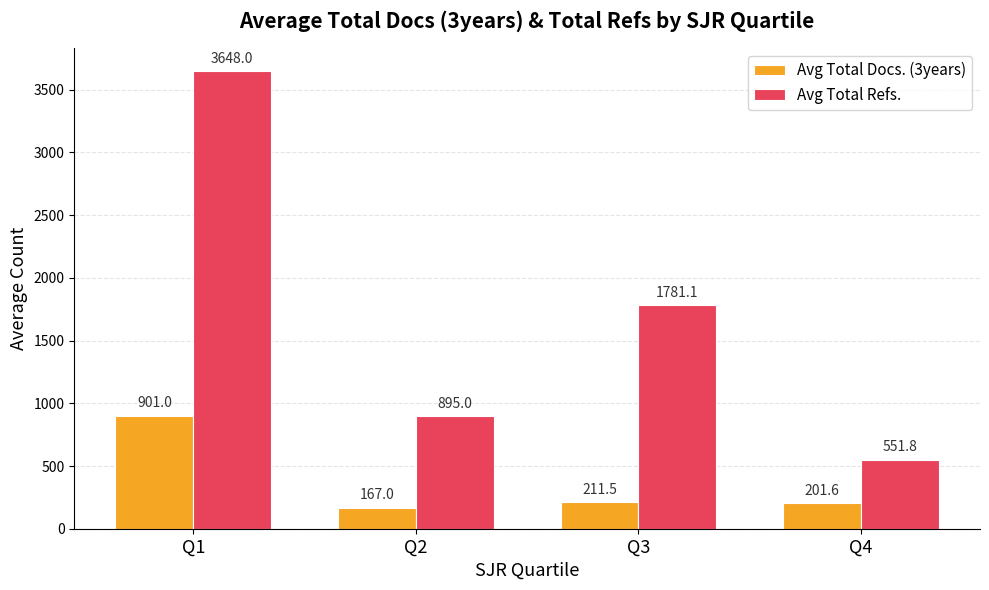

List the labels in order of Avg Total Refs. value, smallest first.

Q4, Q2, Q3, Q1